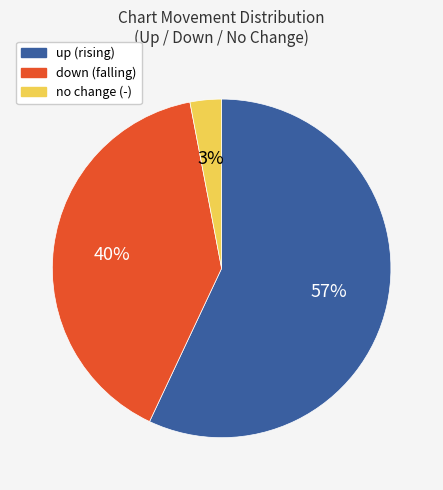

To the nearest percent, what portion does no change (-) represent?

3%